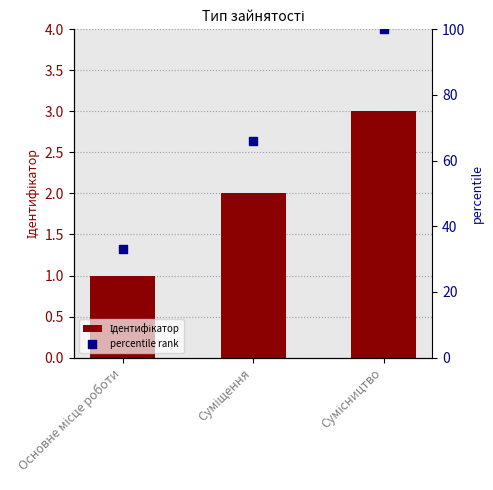

Which series has the largest total across all categories?

percentile rank